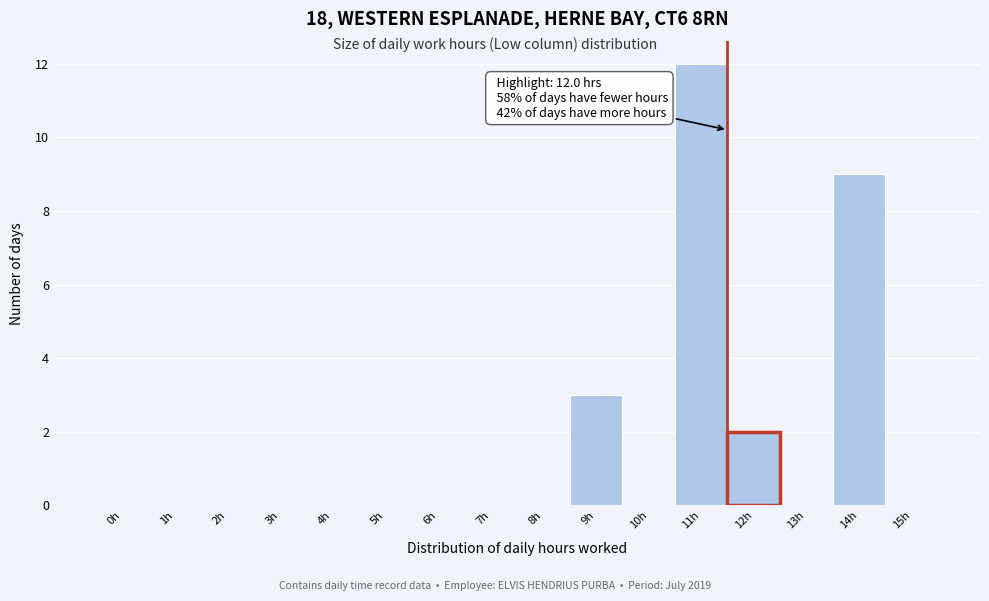

Reading right to left, list all the values displayed in this chart.

15h=0	14h=9	13h=0	12h=2	11h=12	10h=0	9h=3	8h=0	7h=0	6h=0	5h=0	4h=0	3h=0	2h=0	1h=0	0h=0